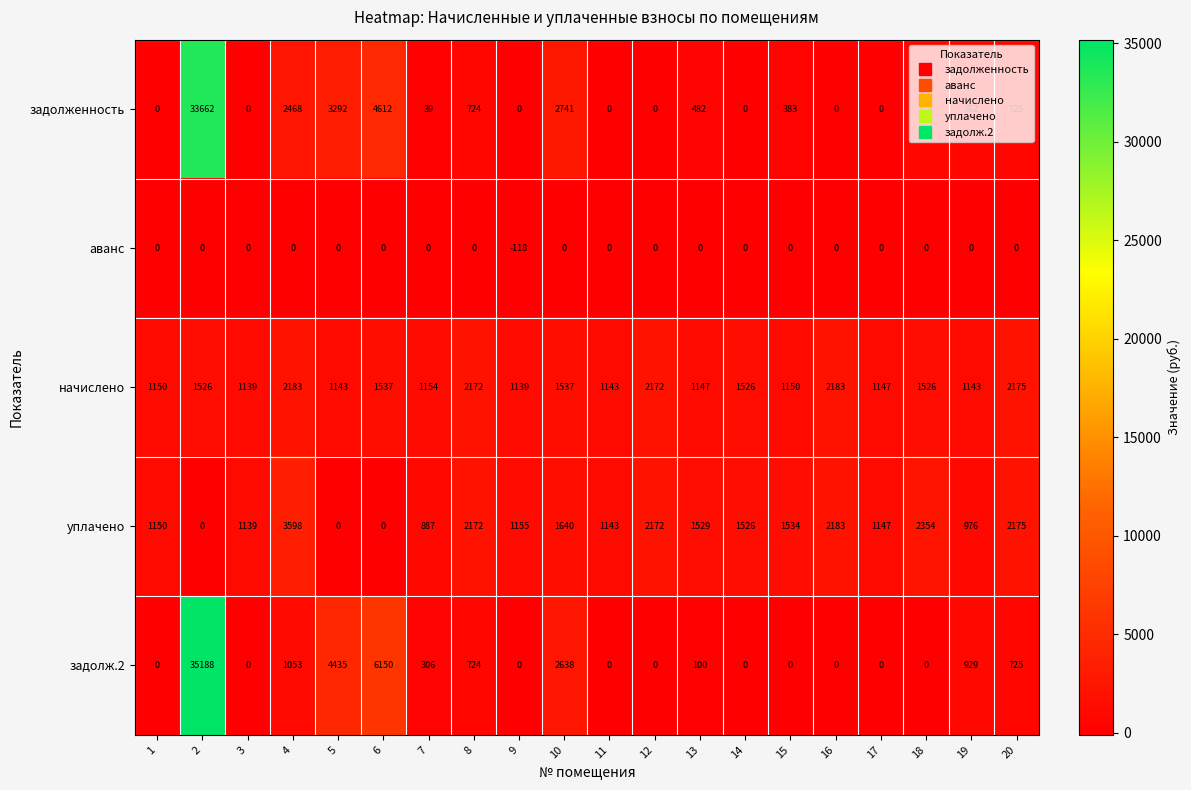

At 19, list the series in order from smallest to largest.

аванс, задолженность, задолж.2, уплачено, начислено